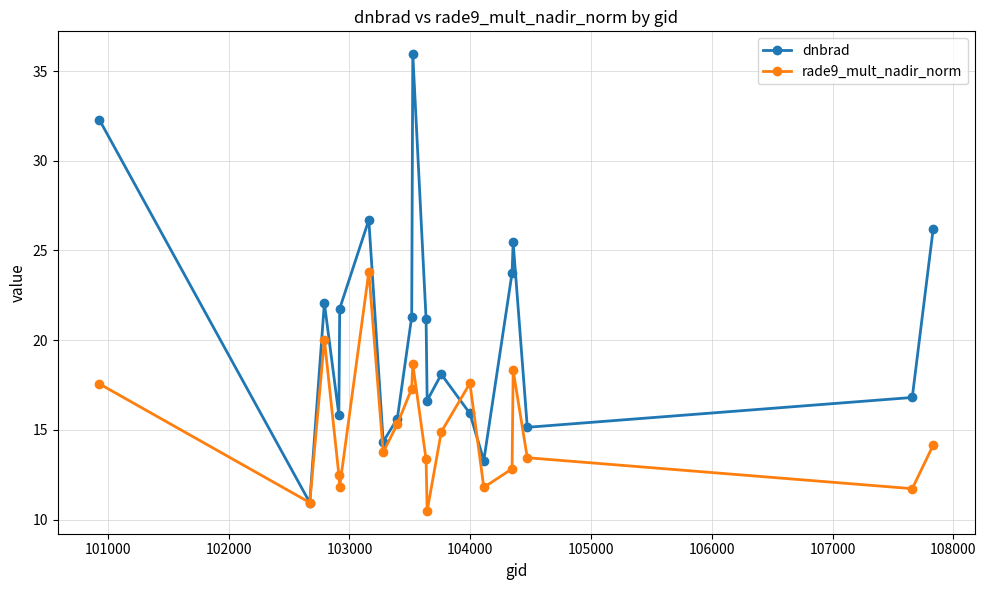

In rade9_mult_nadir_norm, how many points are higher than both neighbors (excluding endpoints)?

5